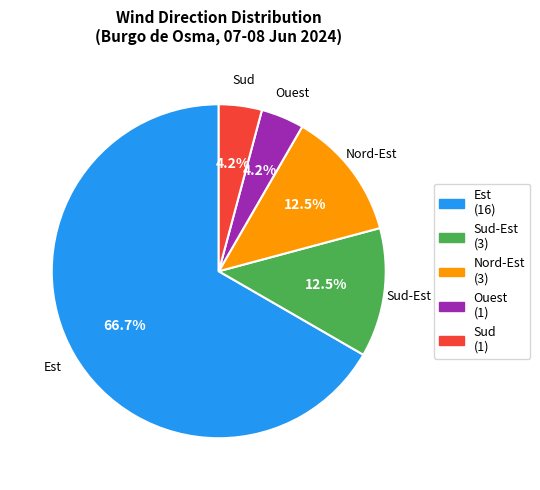

Is it true that Sud is 10% of the pie?

False